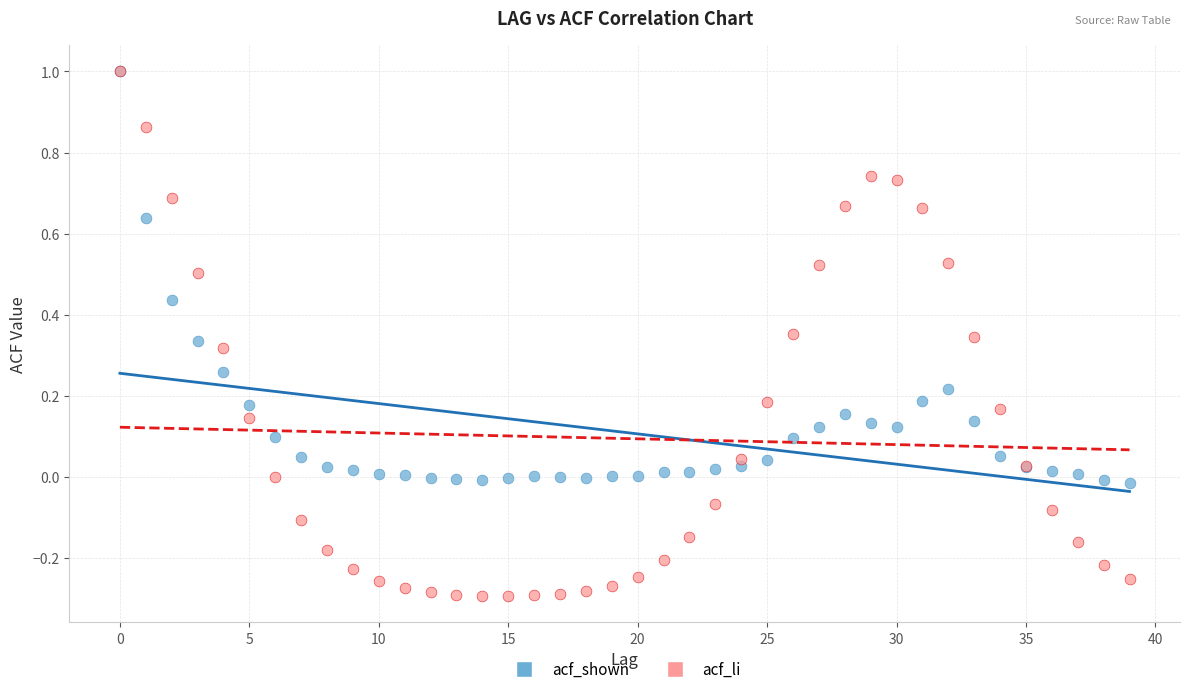

Which series contains the lowest Y value?

acf_li